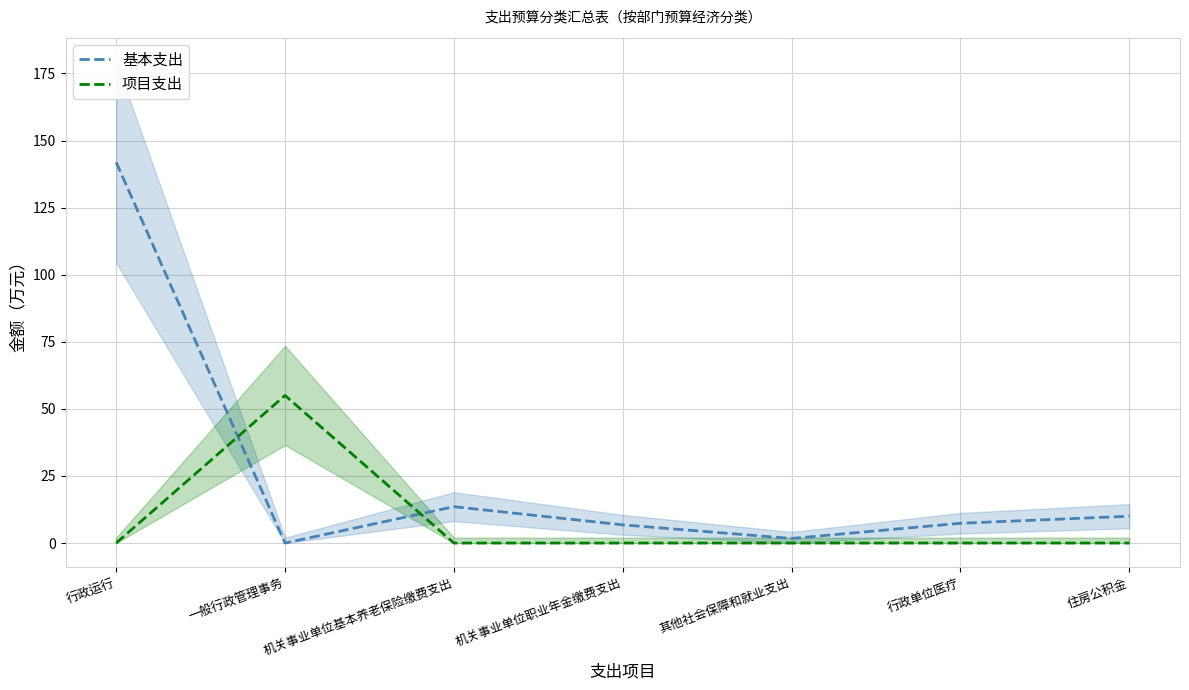

What is the label of the 1st point from the left?

行政运行